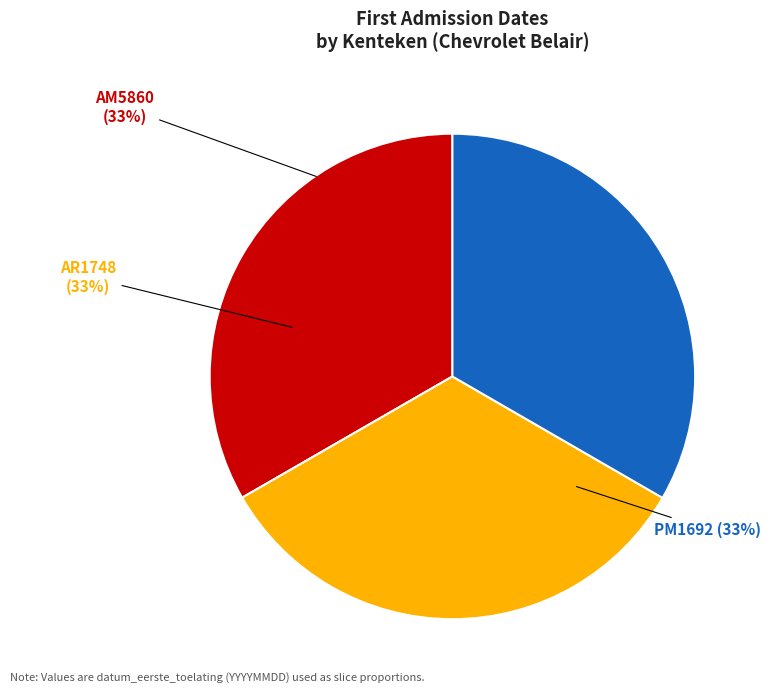

What percentage is the AR1748 slice, to the nearest percent?

33%